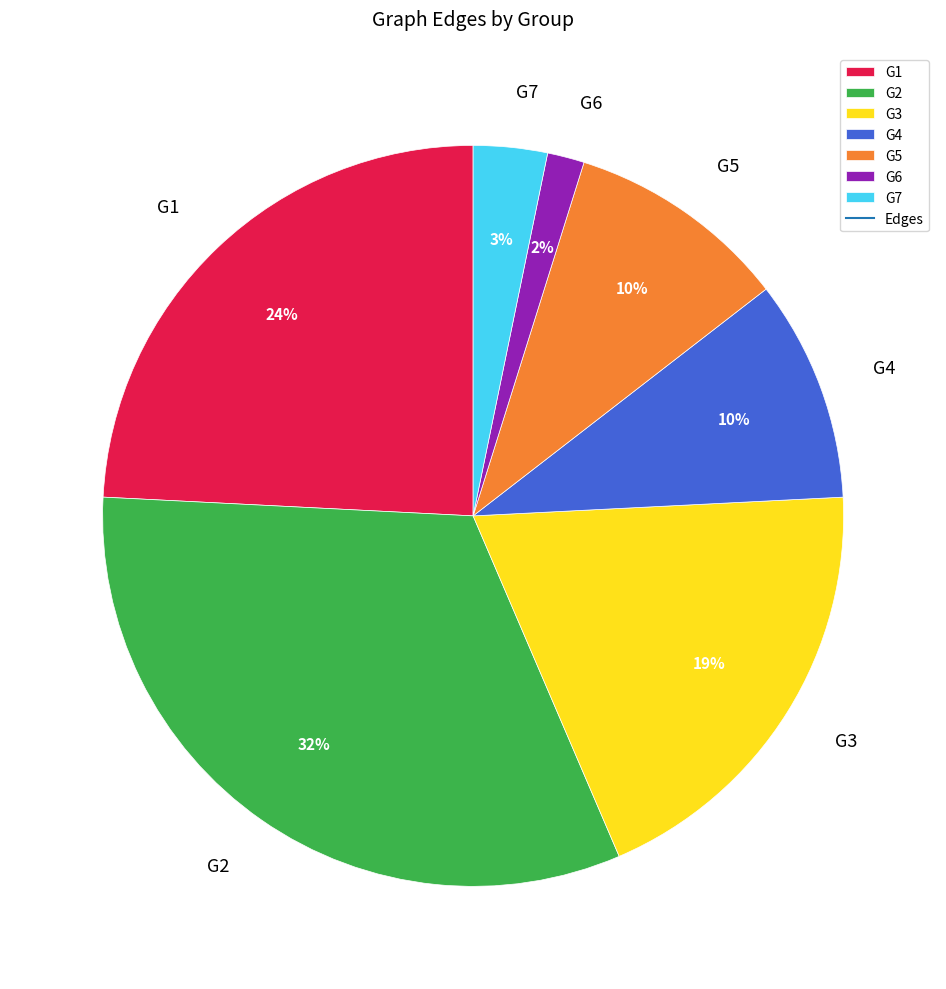

Count the number of slices in the pie.

7